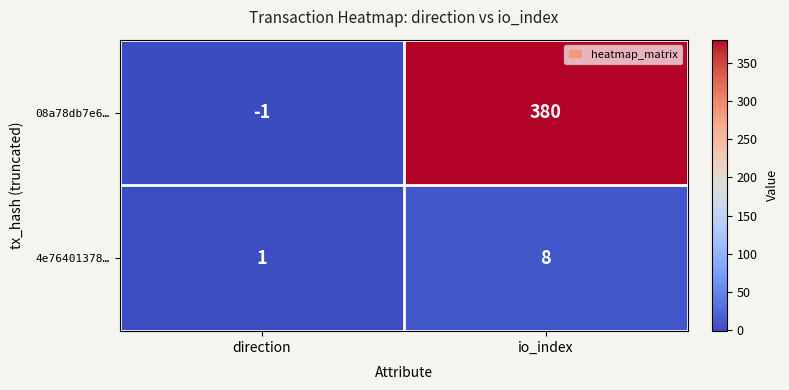

The 4e76401378… series shows 1 at direction. True or false?

True